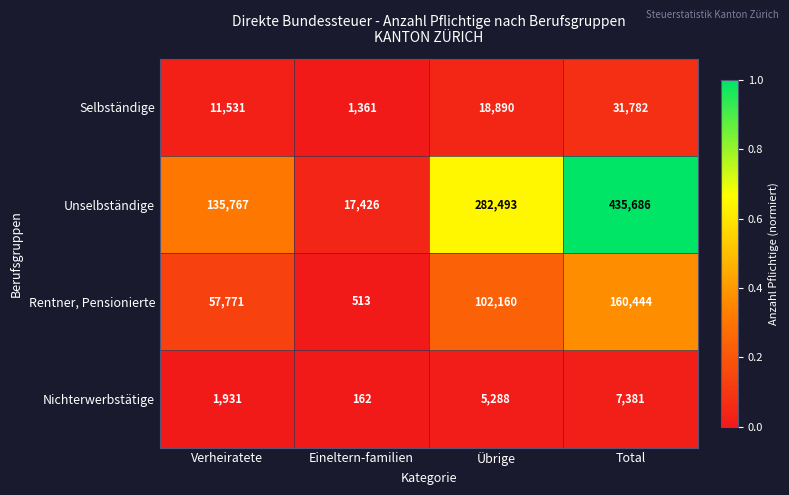

The Selbständige series shows 6902 at Übrige. True or false?

False